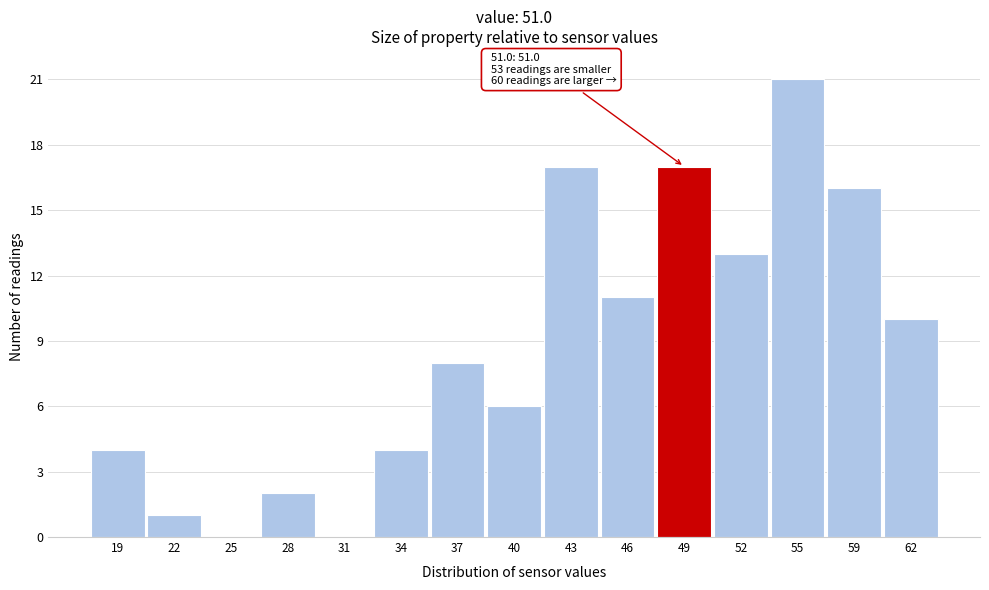

Reading right to left, extract all data points from this chart.

62=10	59=16	55=21	52=13	49=17	46=11	43=17	40=6	37=8	34=4	31=0	28=2	25=0	22=1	19=4